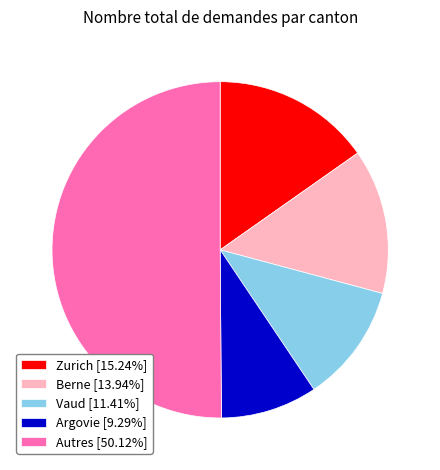

How many slices are in this pie chart?

5